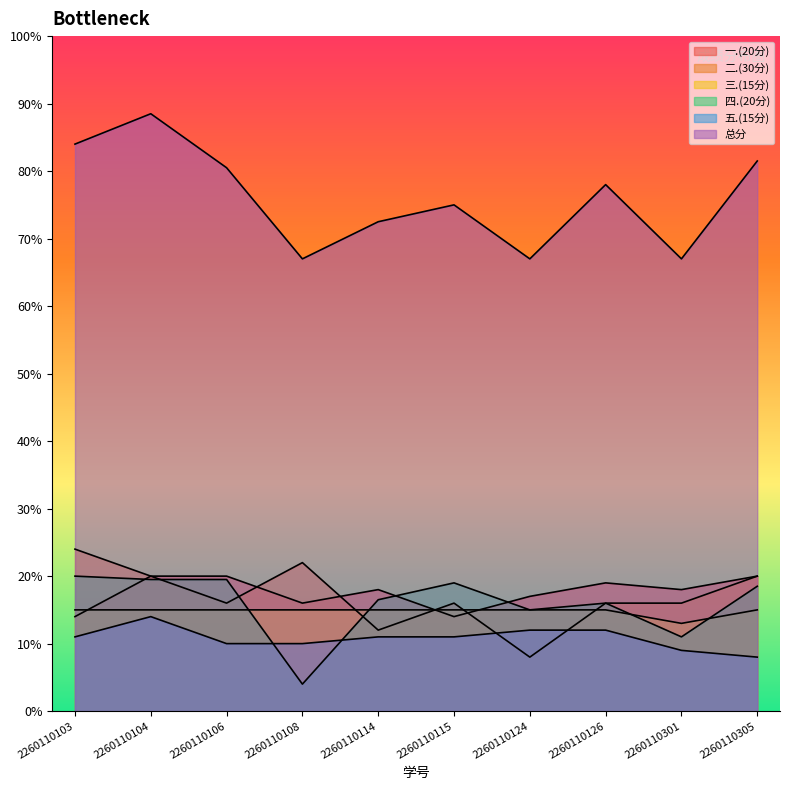

Which category has the highest value in the 五.(15分) series?

2260110104